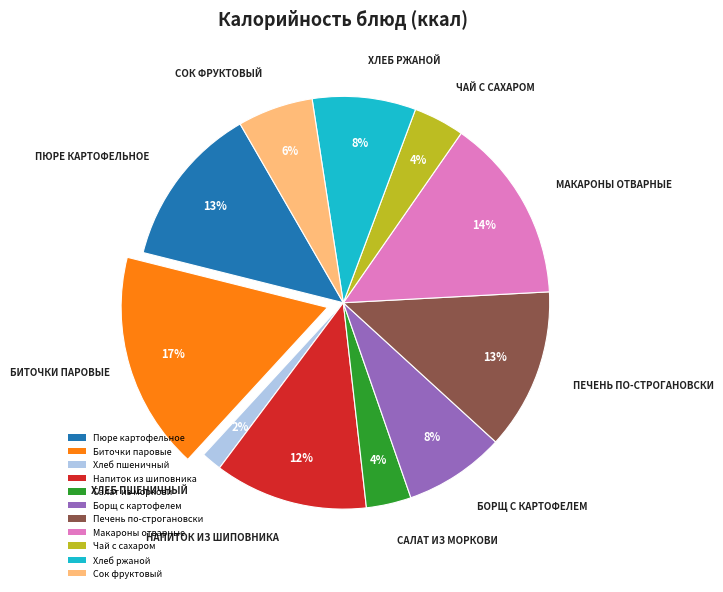

Does any single category account for the majority?

No